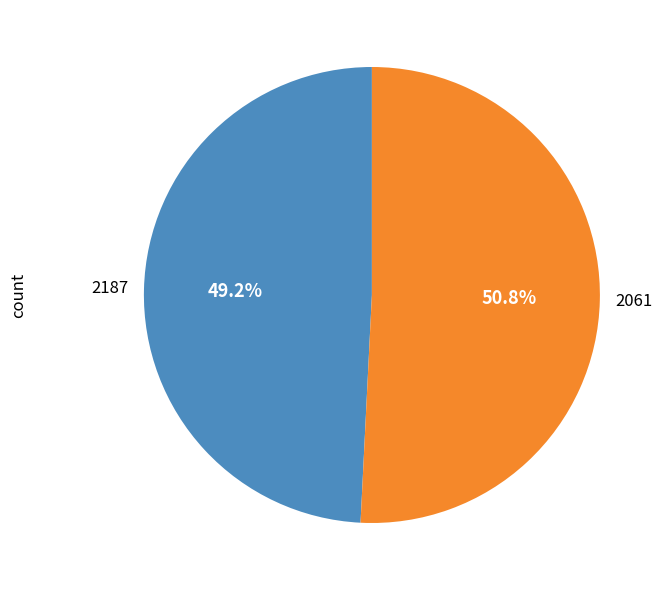

Is there any slice that represents more than half of the pie?

Yes